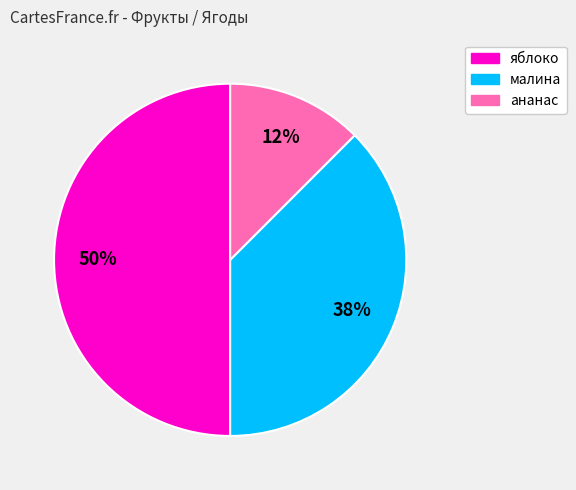

Does малина represent more than half of the total?

No